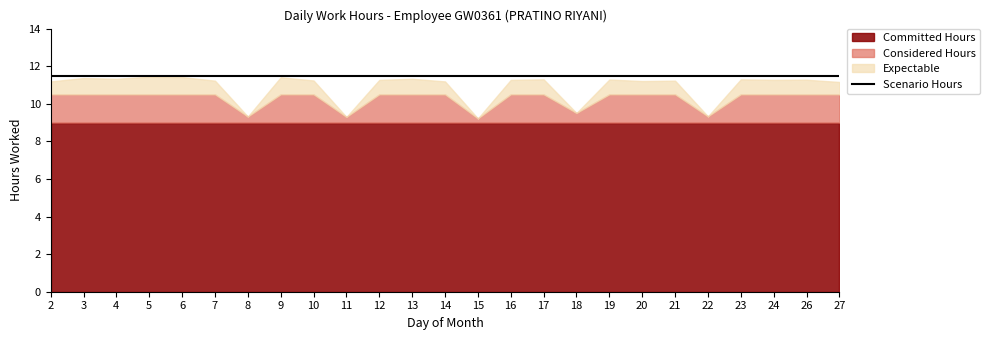

Between 22 and 20, which is larger?

20